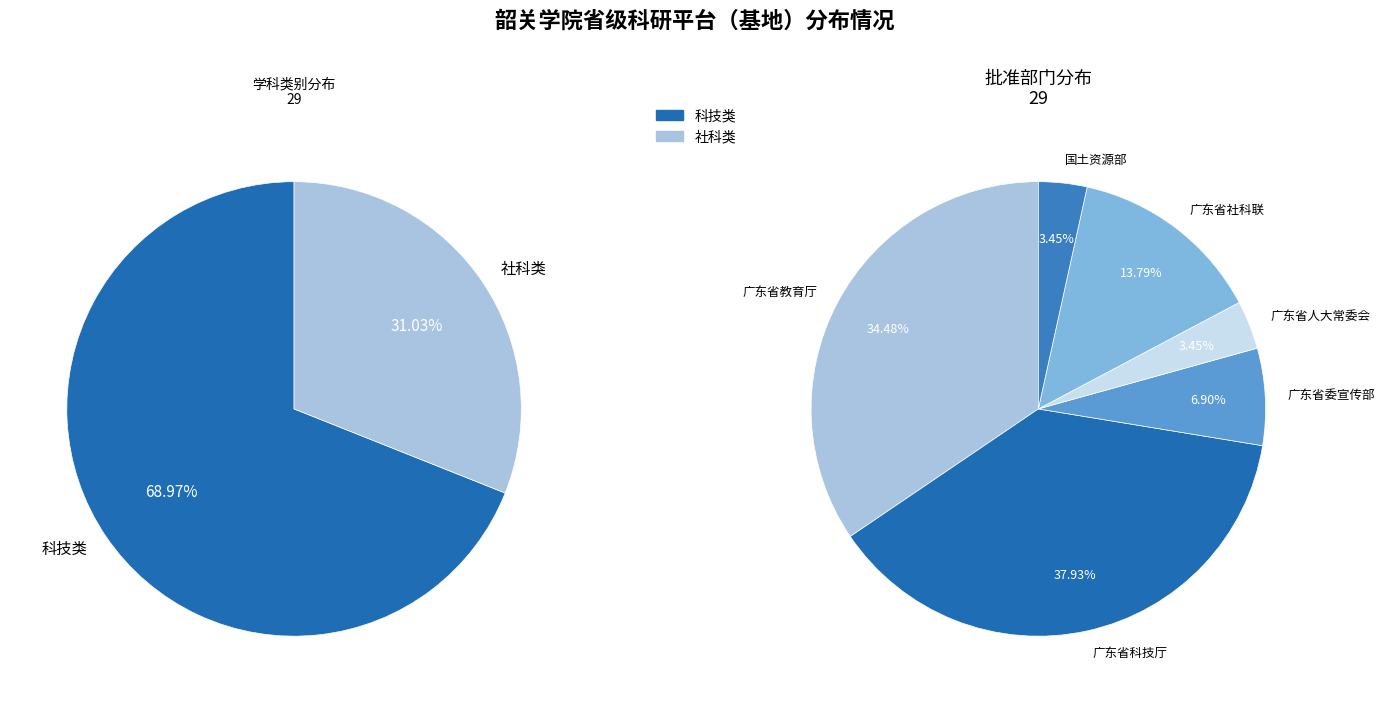

Does any single category account for the majority?

Yes